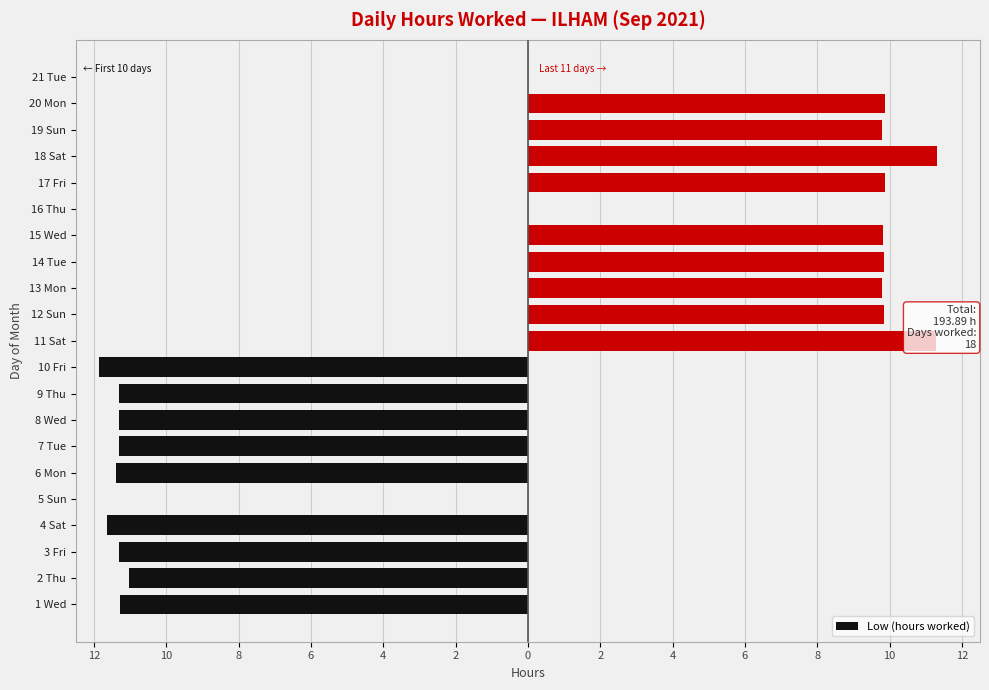

Are the bars horizontal?

Yes